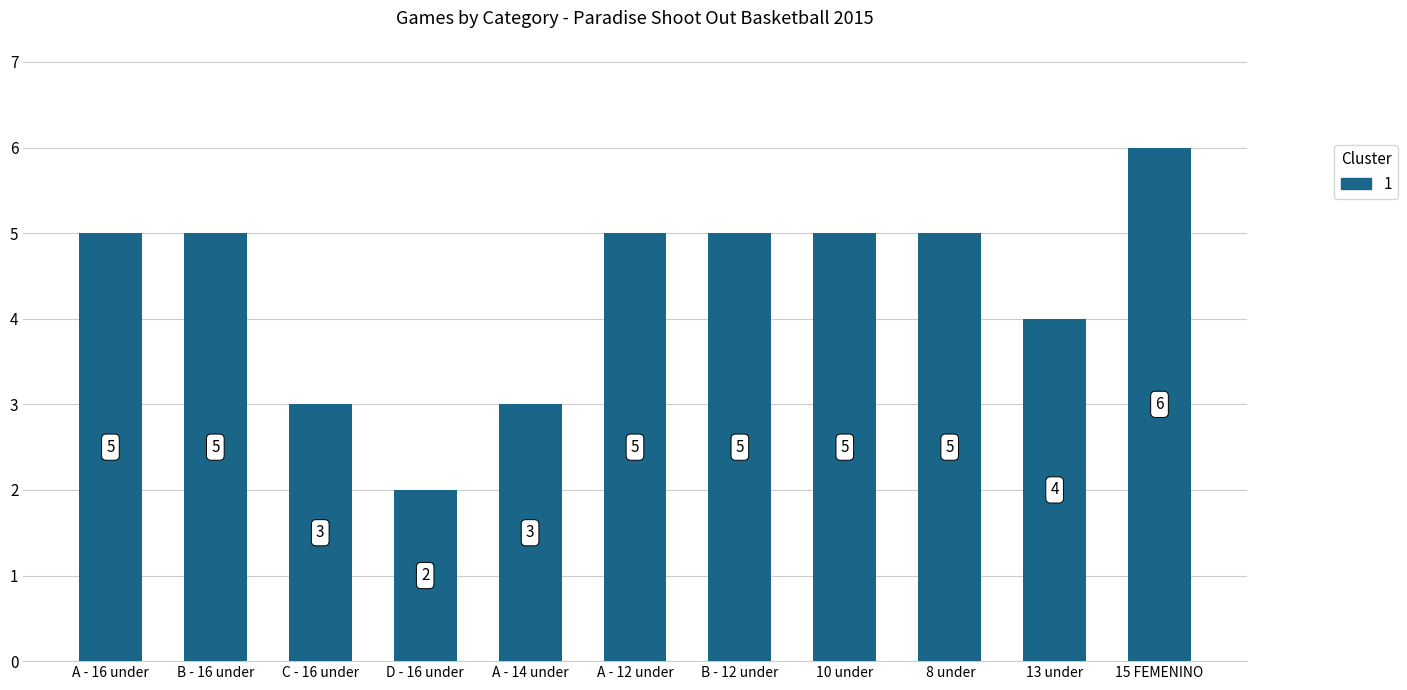

What is the sum of all values?

48